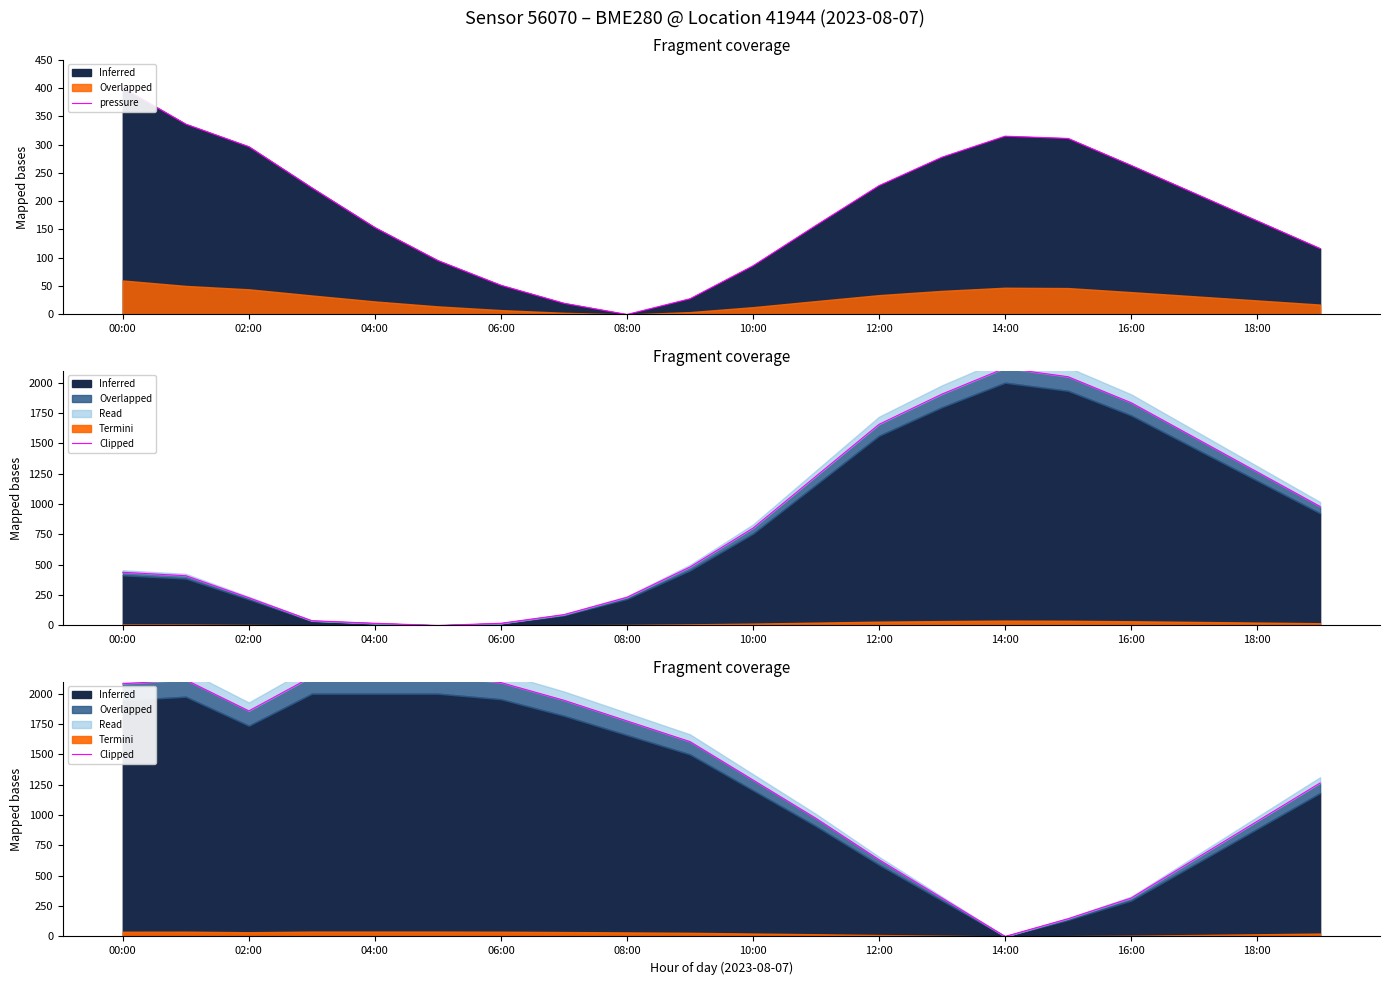

Approximately how many times larger is the value at 02:00 compared to 11?

2.2